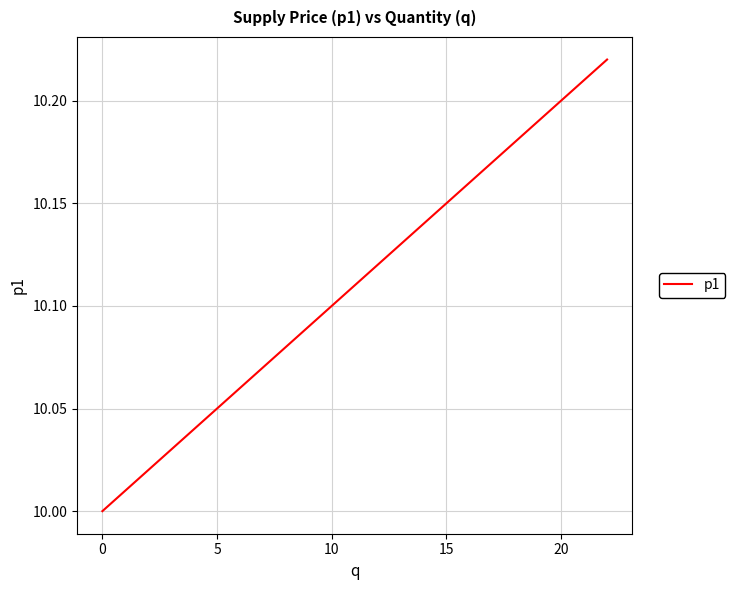

Is this an area chart (filled region under the line)?

No